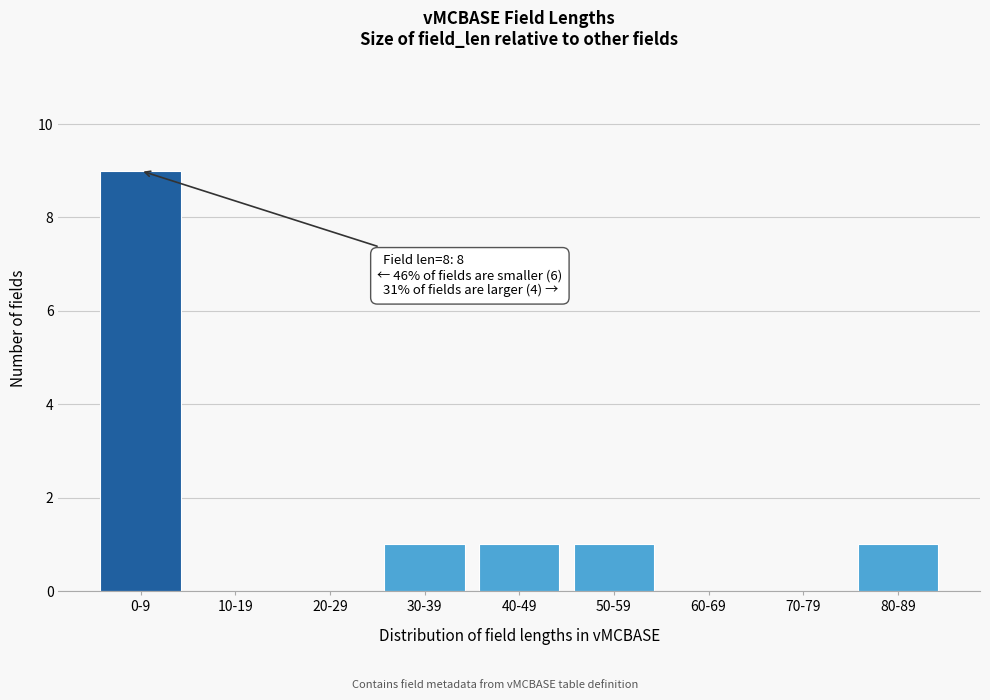

Reading left to right, extract all data points from this chart.

0-9=9	10-19=0	20-29=0	30-39=1	40-49=1	50-59=1	60-69=0	70-79=0	80-89=1